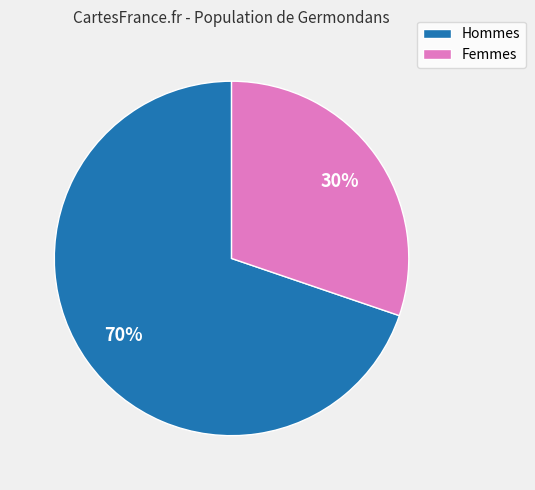

Is there any slice that represents more than half of the pie?

Yes